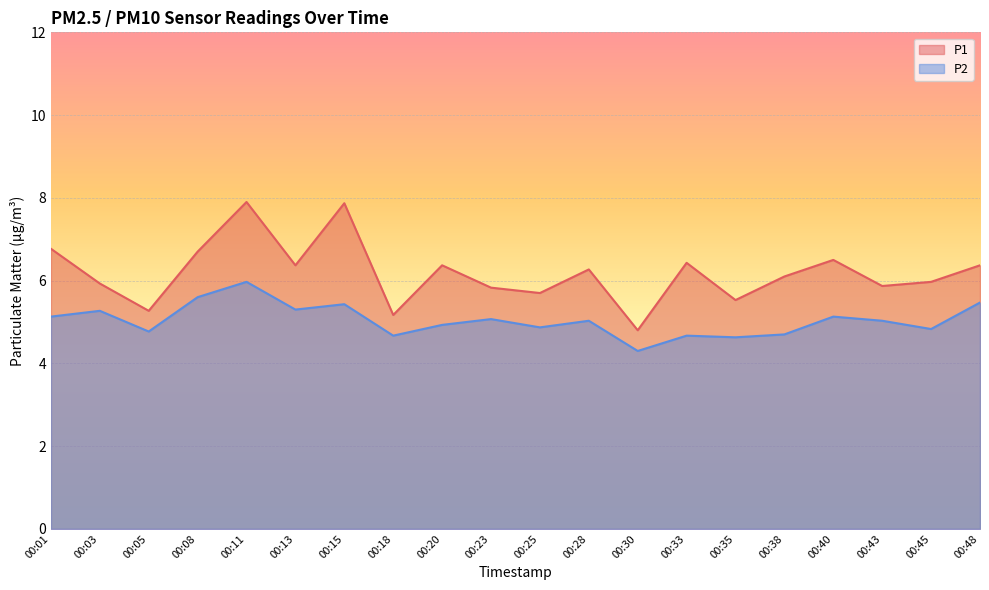

What is the average value of the P1 series?

6.2